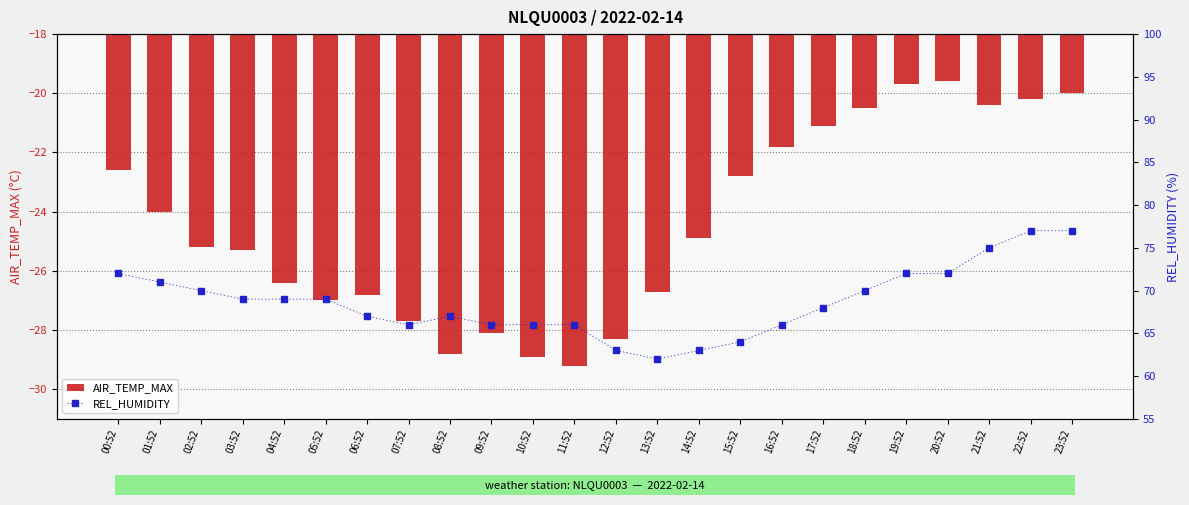

Rank the series by their average value, from lowest to highest.

AIR_TEMP_MAX, REL_HUMIDITY